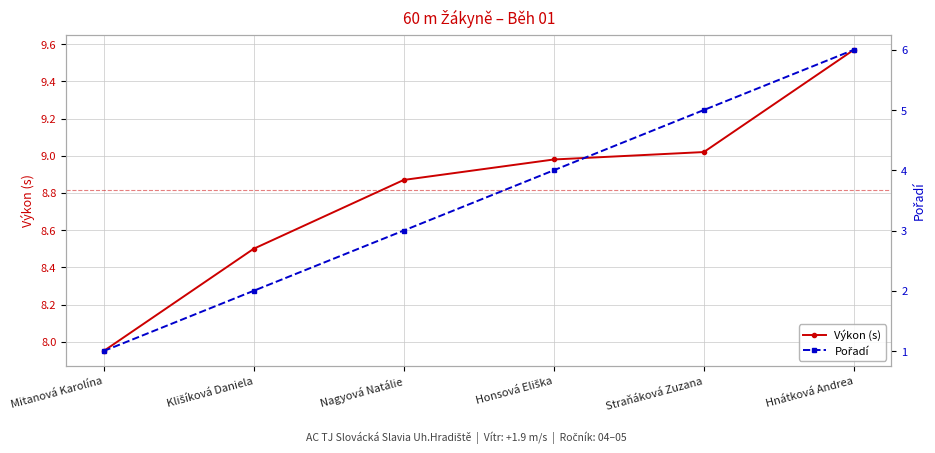

True or false: Výkon (s) has a value of 9.6 at Hnátková Andrea.

True